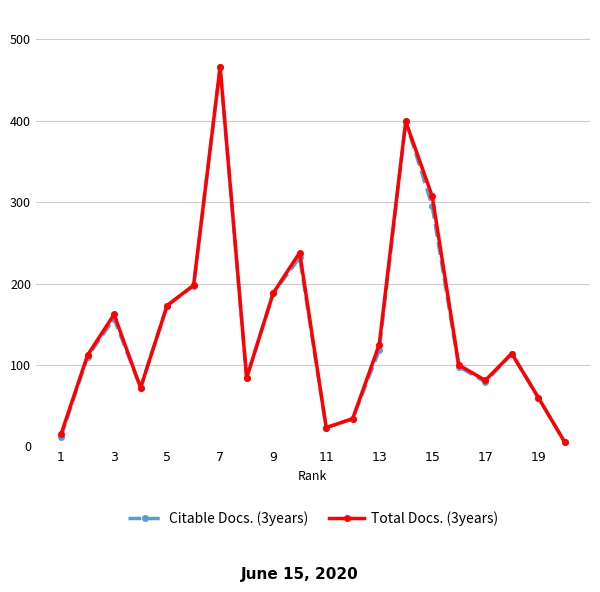

What is the maximum value shown in the chart?

466